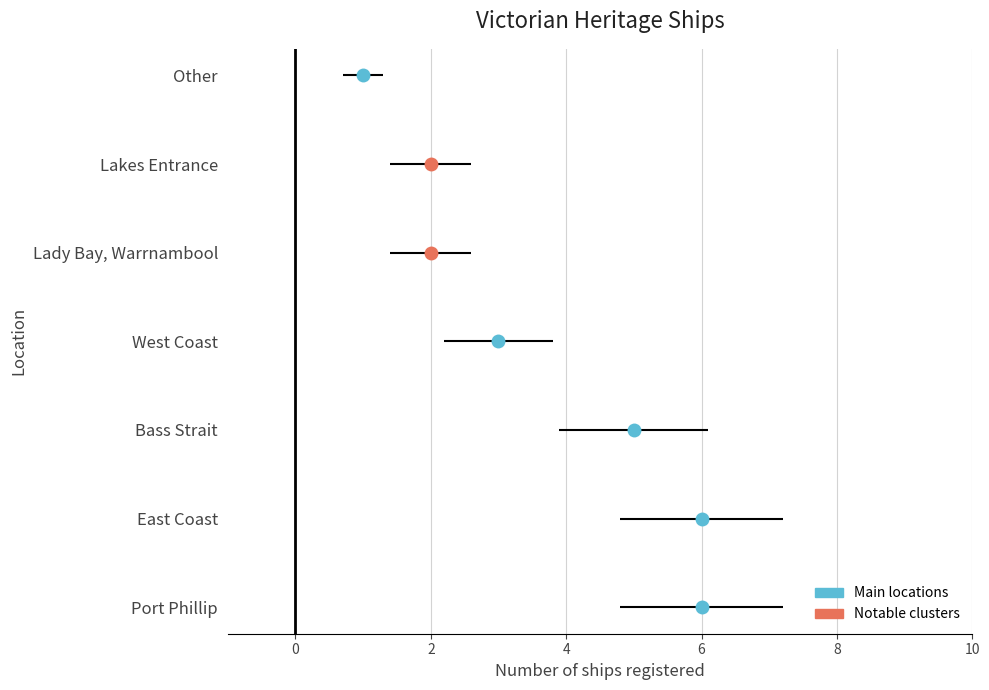

What is the change in value from Lady Bay, Warrnambool to Other?

-1